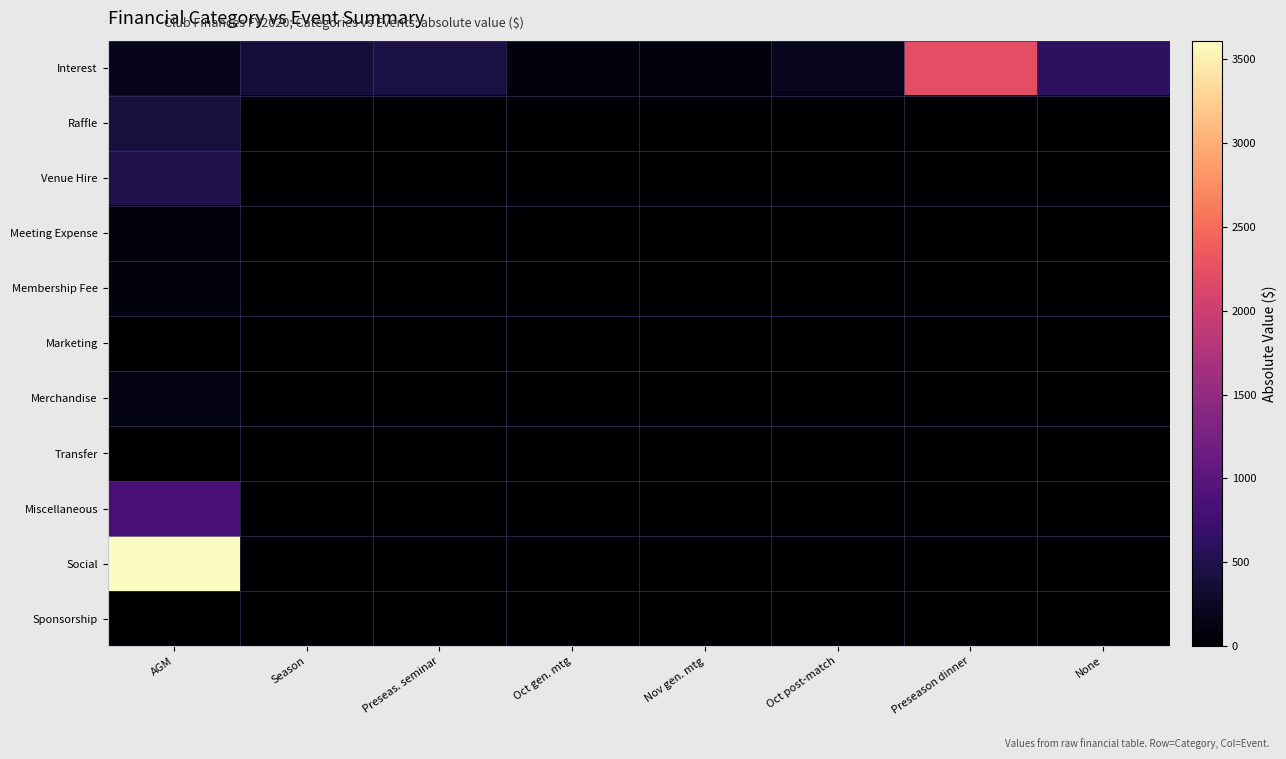

How many data points does each series have?

8